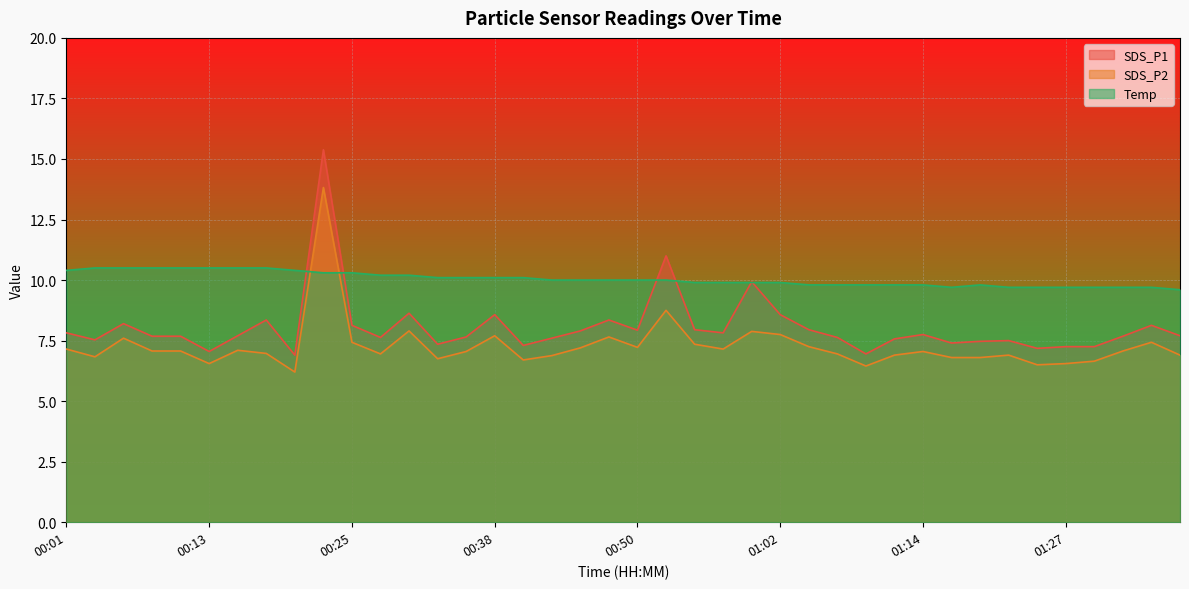

How many distinct data groups are displayed?

3